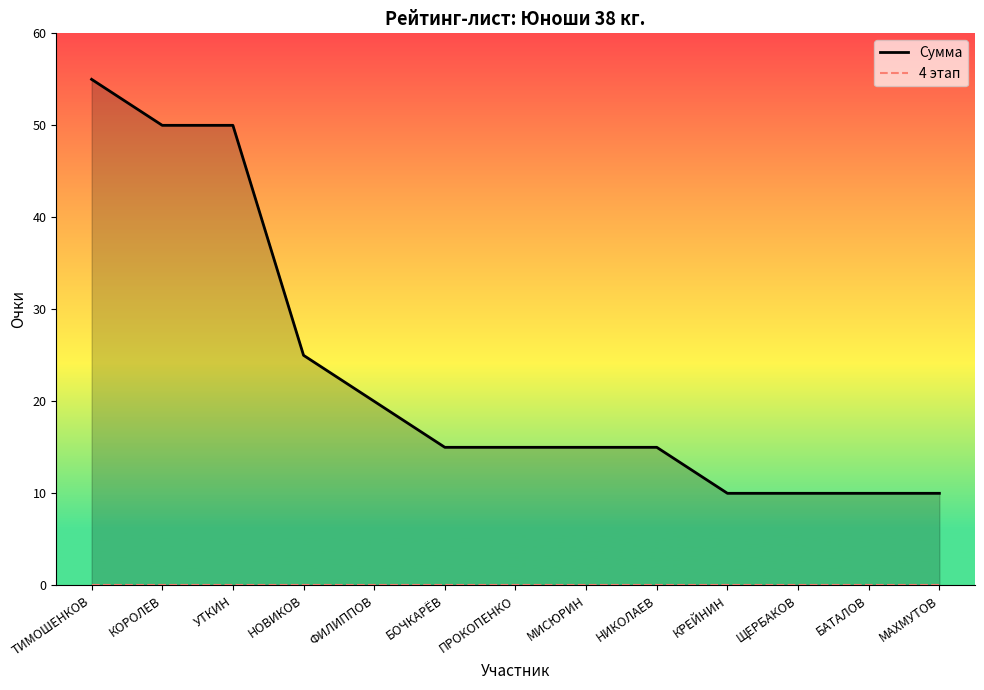

At which label is Сумма closest to 32?

НОВИКОВ